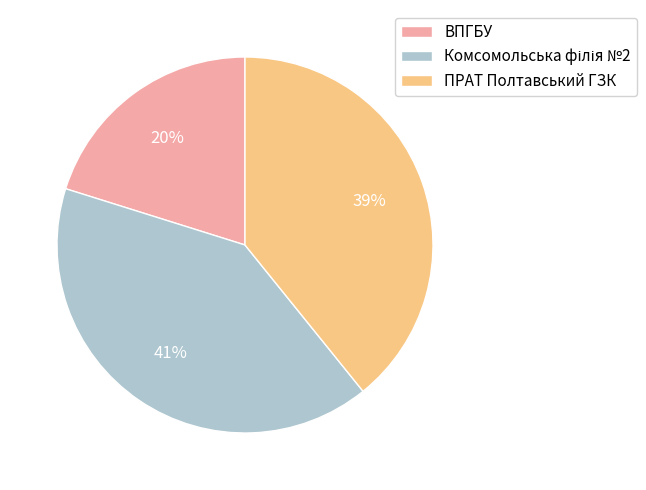

Is the sum of ВПГБУ and ПРАТ Полтавський ГЗК greater than half?

Yes